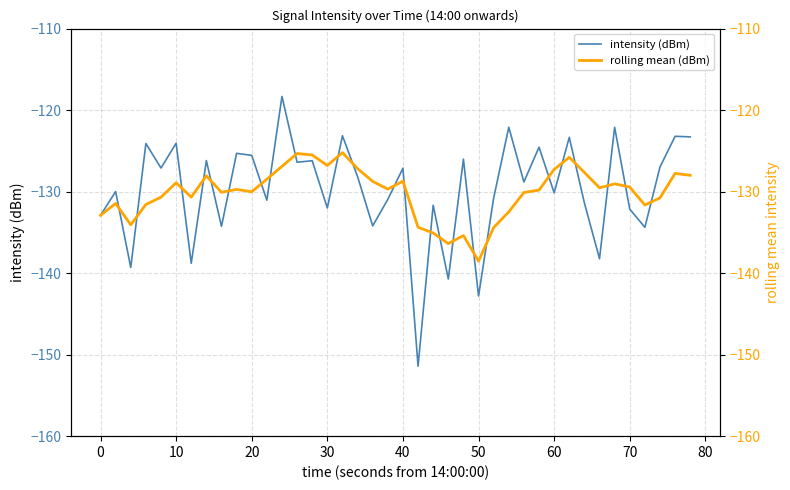

Reading left to right, extract all data points from this chart.

intensity (dBm): -132.9	-130.0	-139.3	-124.1	-127.1	-124.1	-138.8	-126.2	-134.3	-125.3	-125.5	-131.0	-118.3	-126.4	-126.2	-132.0	-123.1	-128.2	-134.2	-130.9	-127.1	-151.4	-131.7	-140.7	-126.0	-142.8	-130.8	-122.1	-128.8	-124.5	-130.1	-123.3	-131.4	-138.2	-122.1	-132.1	-134.4	-127.0	-123.2	-123.3
rolling mean (dBm): -132.9	-131.4	-134.1	-131.6	-130.7	-128.9	-130.7	-128.1	-130.1	-129.7	-130.0	-128.5	-126.9	-125.3	-125.5	-126.8	-125.2	-127.2	-128.7	-129.7	-128.7	-134.4	-135.1	-136.4	-135.4	-138.5	-134.4	-132.5	-130.1	-129.8	-127.3	-125.8	-127.6	-129.5	-129.0	-129.4	-131.6	-130.8	-127.8	-128.0